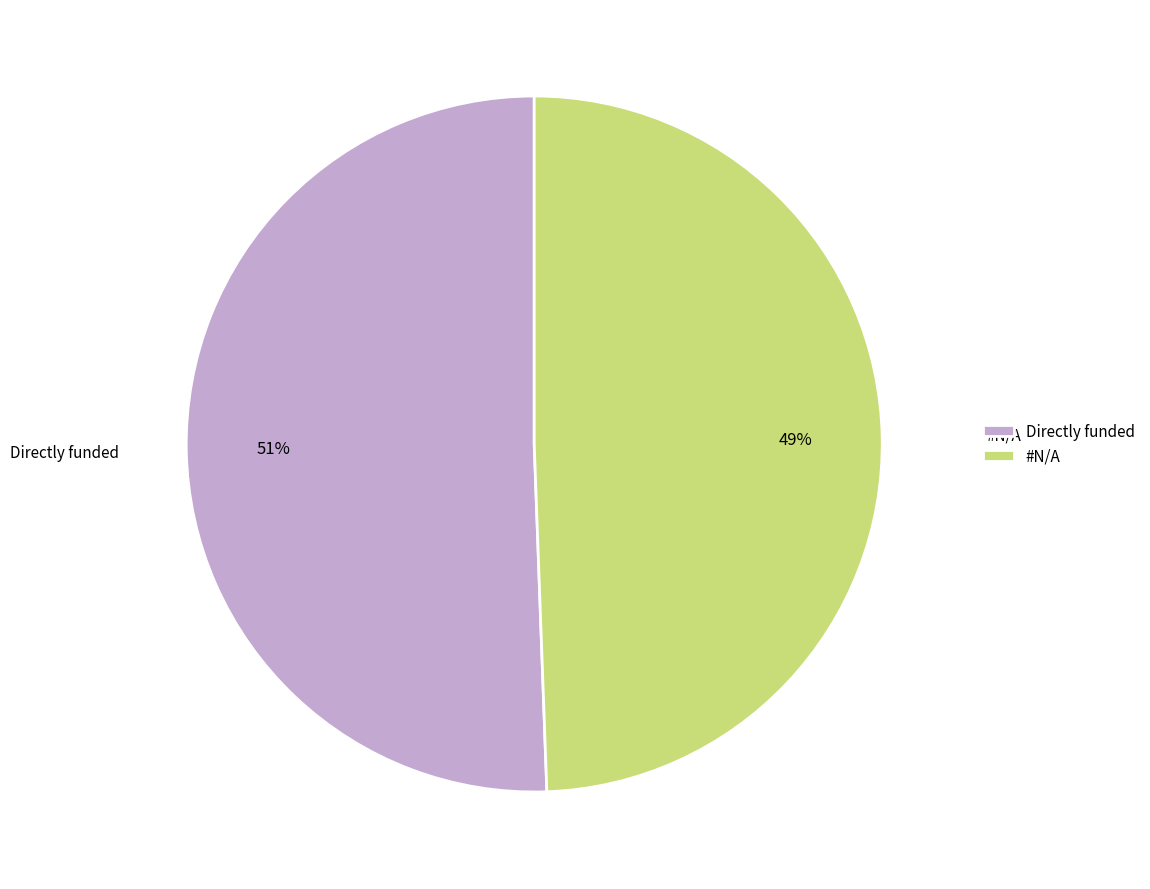

True or false: Directly funded accounts for 60% of the total.

False